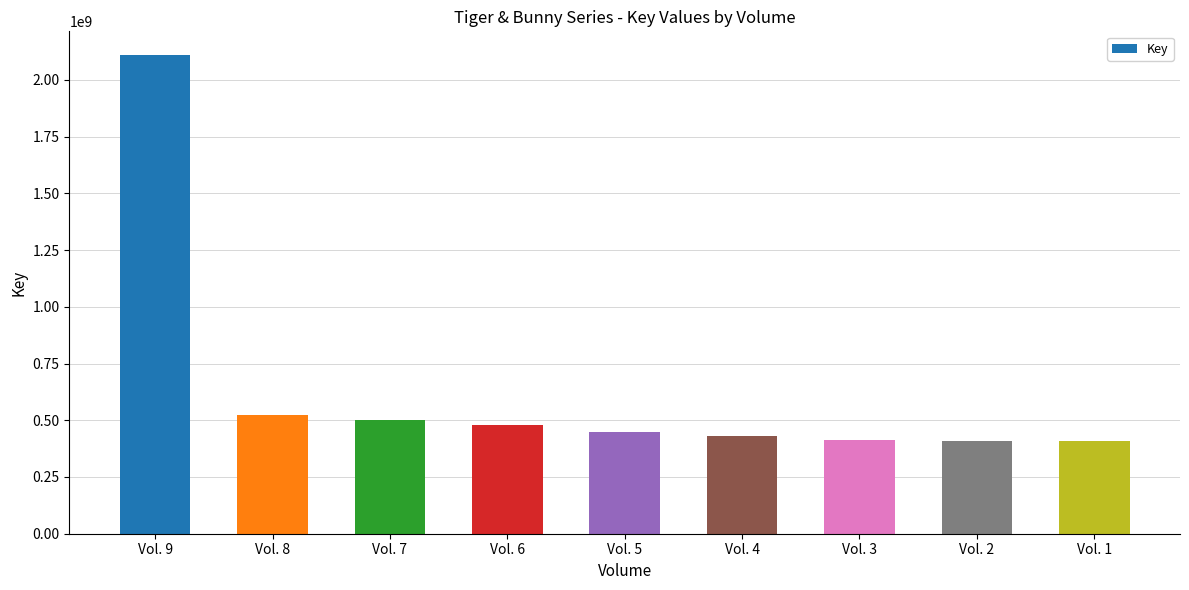

What is the change in value from Vol. 7 to Vol. 5?

-53629139